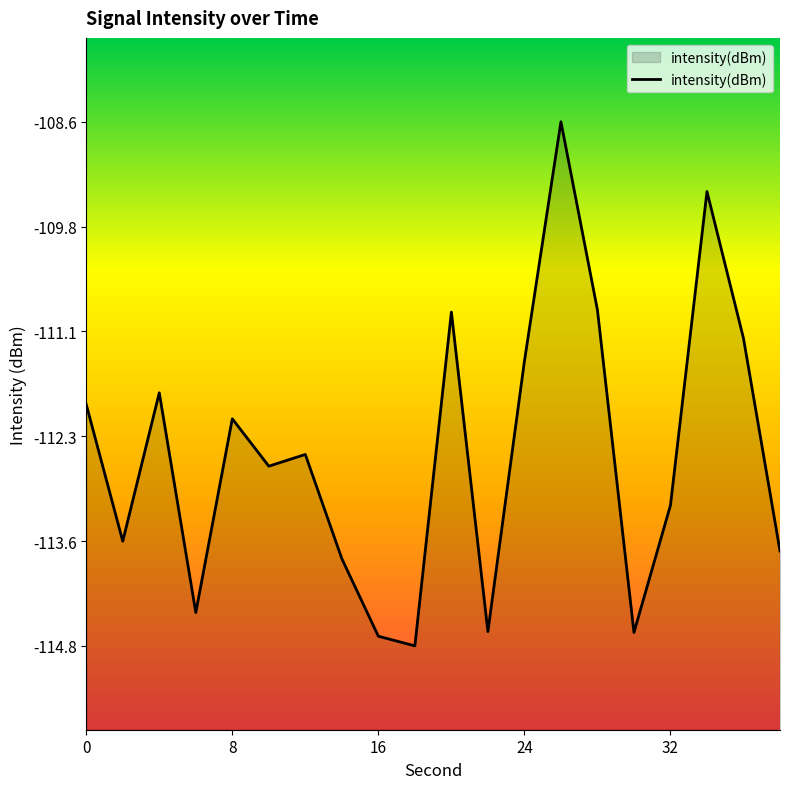

Does the chart display data point markers on the line(s)?

No